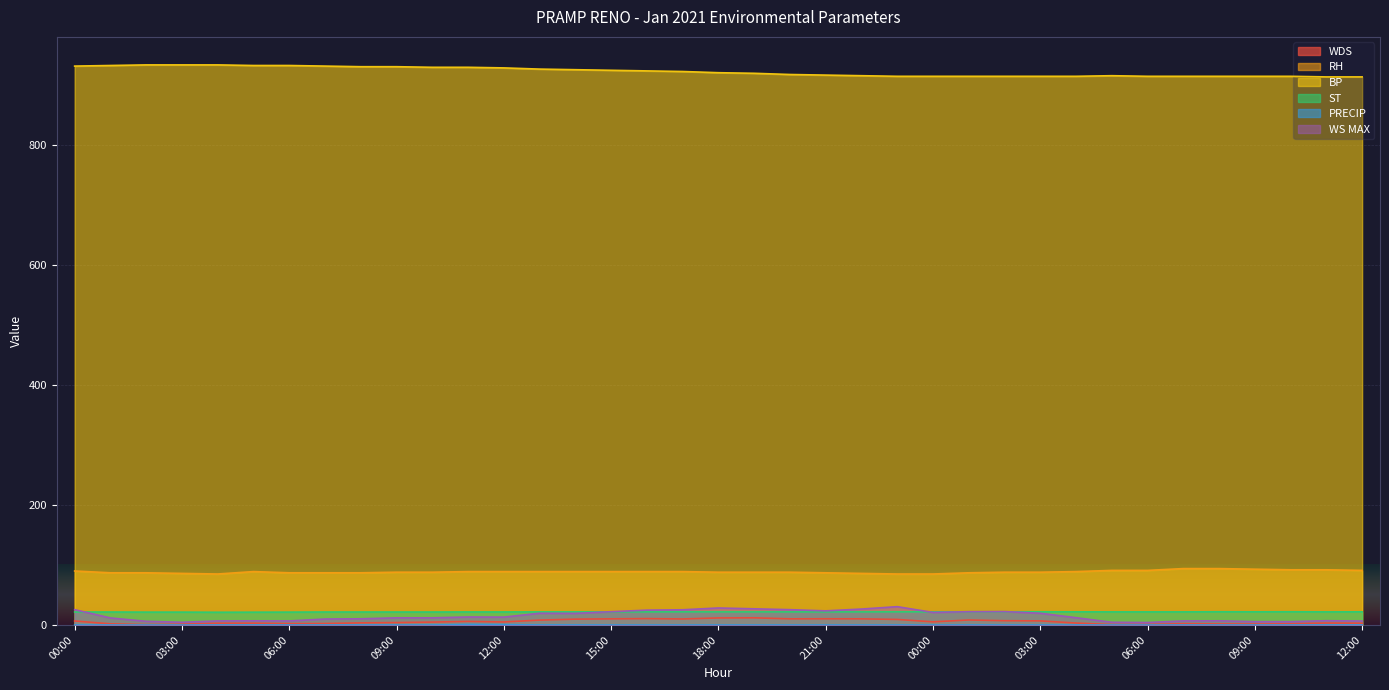

At which category is the sum across all series the highest?

00:00